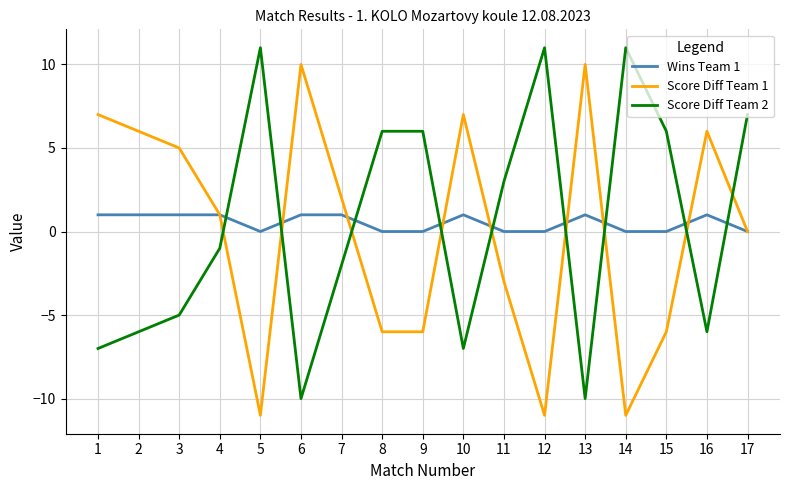

What is the highest value of the Score Diff Team 2 series?

11